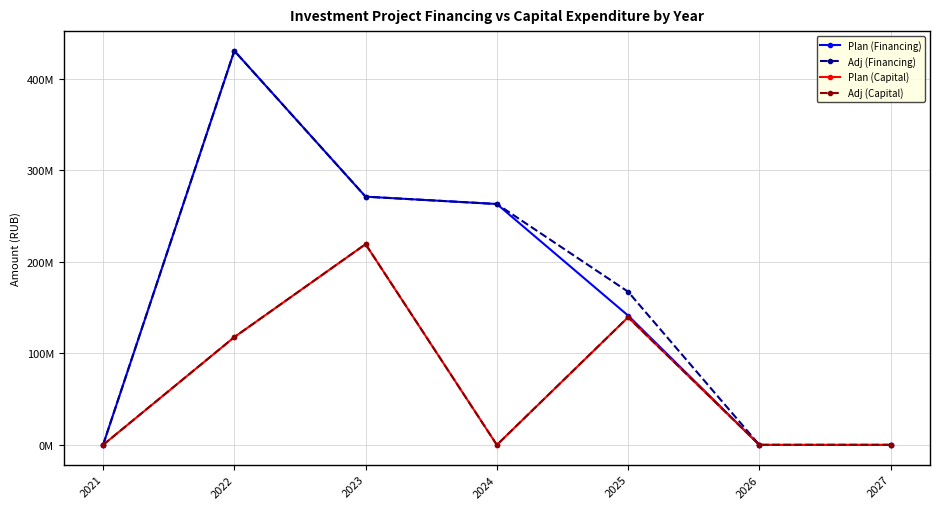

What are all the series names shown in the legend?

Plan (Financing), Adj (Financing), Plan (Capital), Adj (Capital)